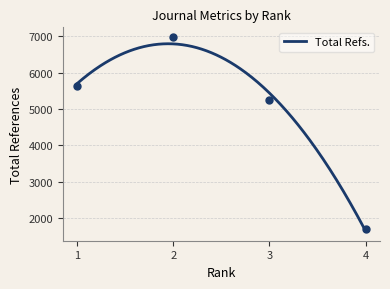

What is the minimum value for Total Refs.?

1638.1